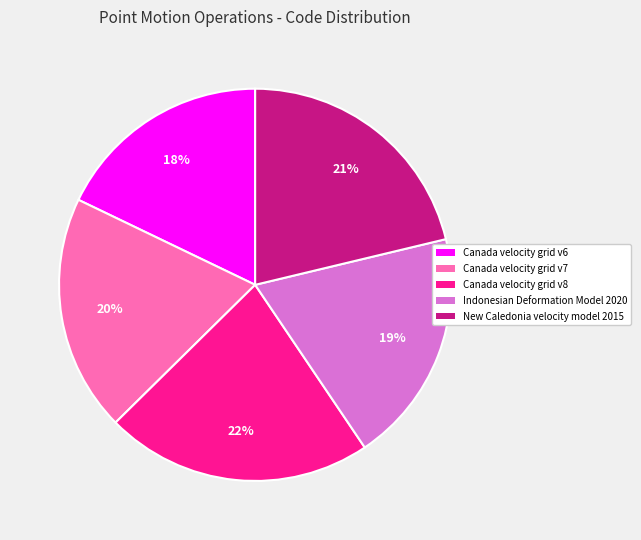

Combined, do Canada velocity grid v6 and Canada velocity grid v7 account for over 50%?

No